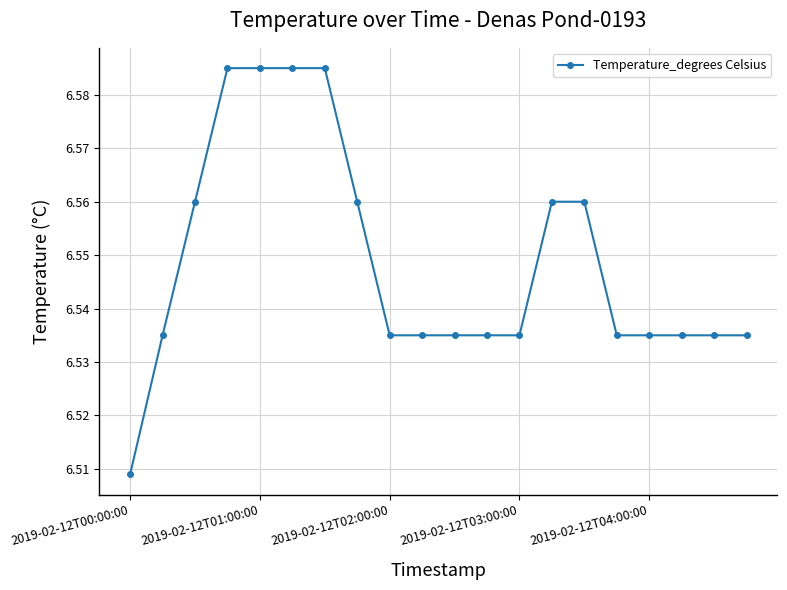

What is the sum of all values?

131.0